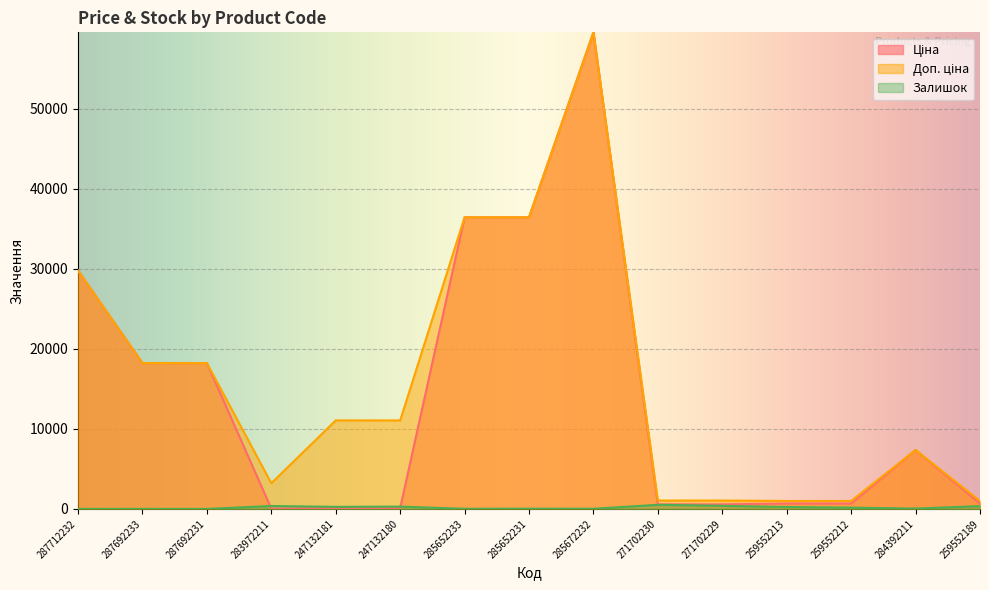

True or false: Доп. ціна and Ціна intersect in this chart.

False